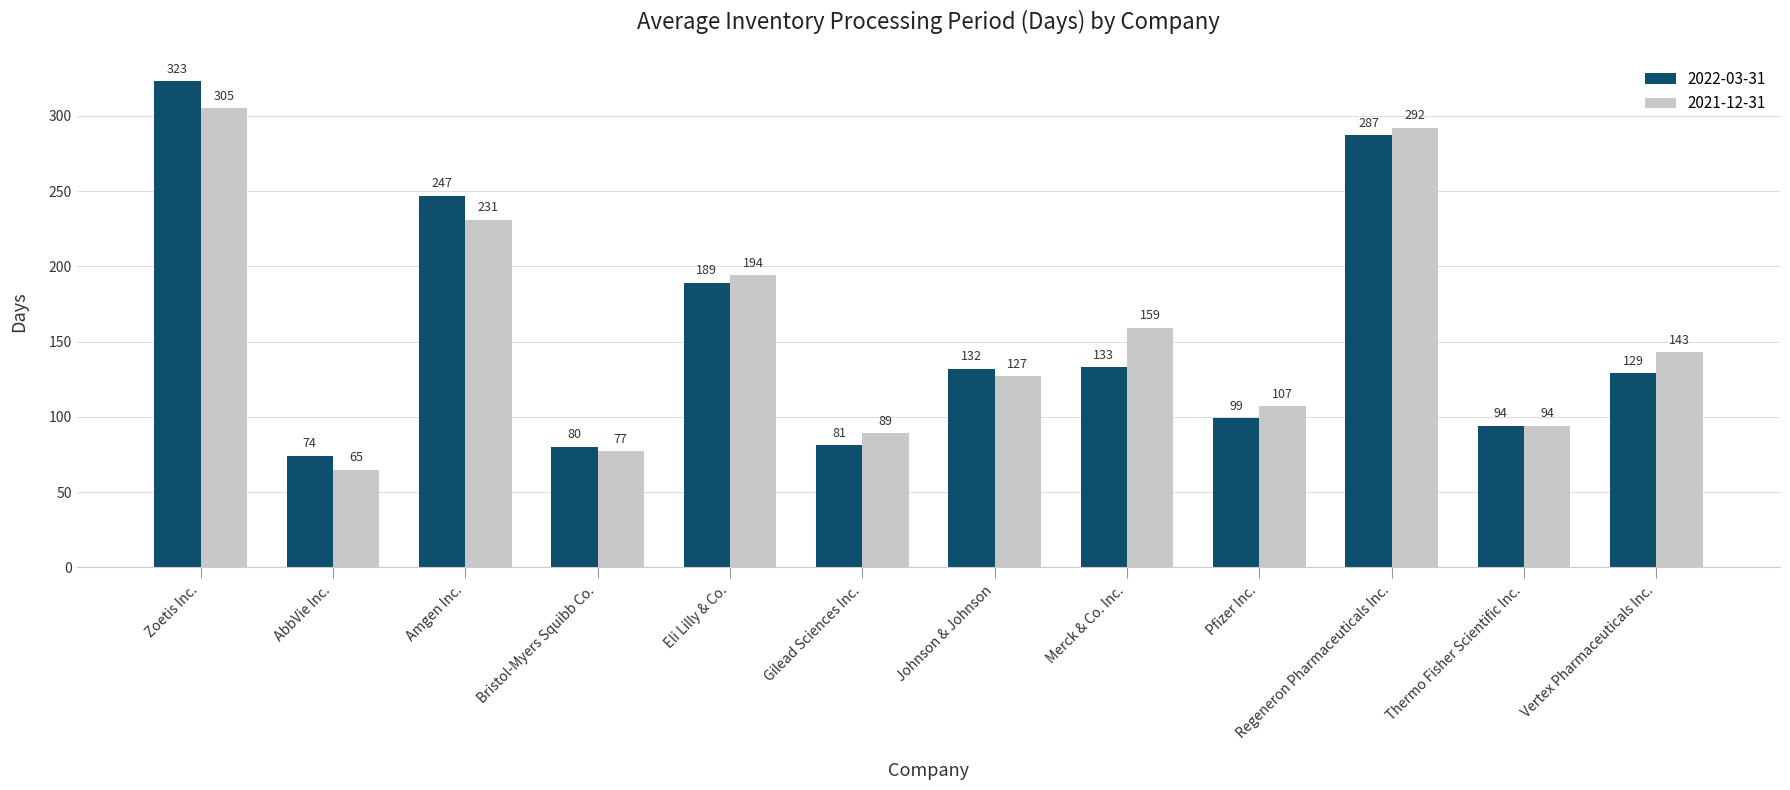

What is the total value across all series at Eli Lilly & Co.?

383